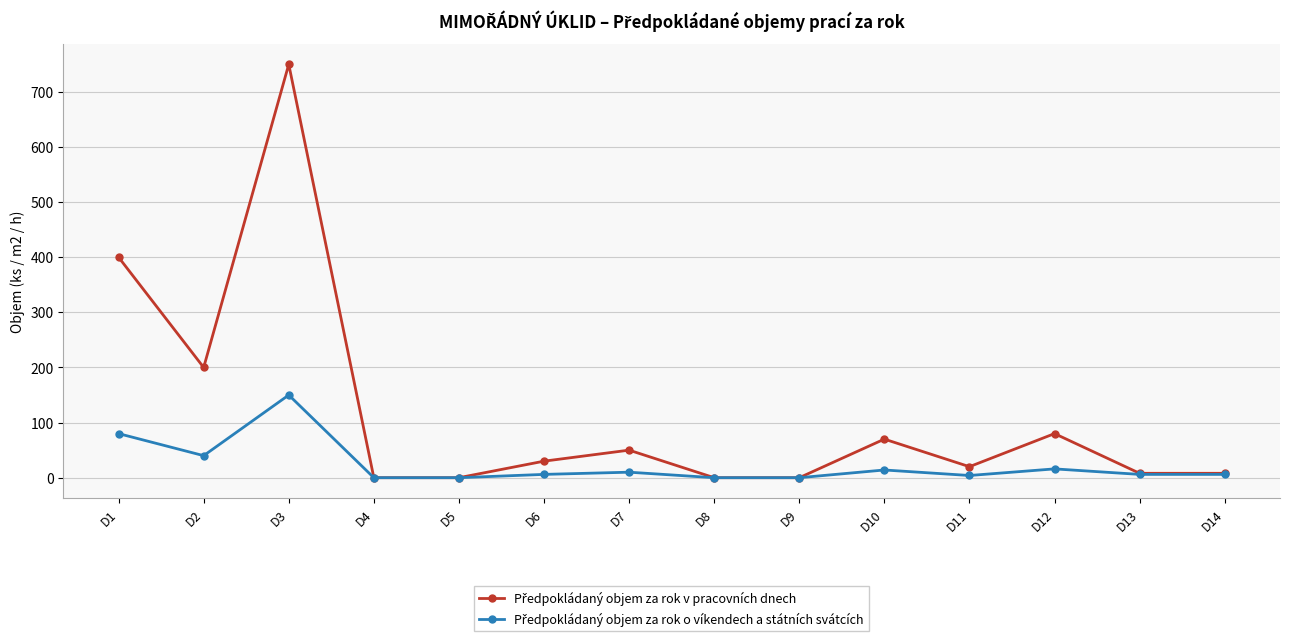

At which category is the sum across all series the highest?

D3